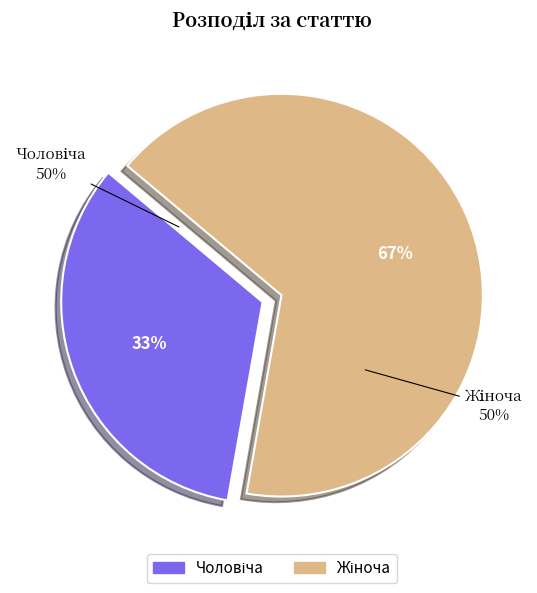

Combined, do Жіноча and Чоловіча account for over 50%?

Yes